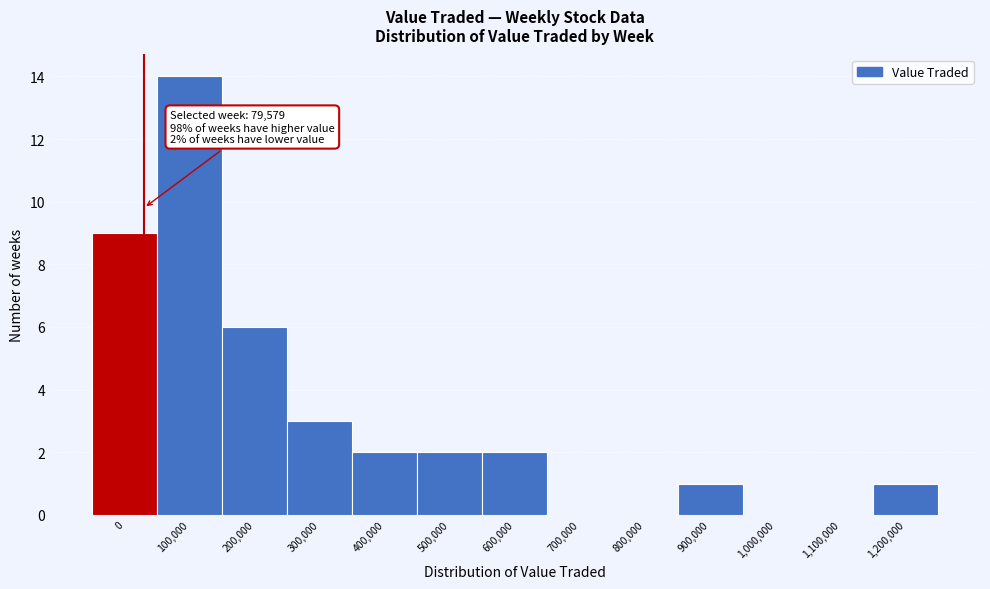

Reading left to right, extract all data points from this chart.

0=9	100,000=14	200,000=6	300,000=3	400,000=2	500,000=2	600,000=2	700,000=0	800,000=0	900,000=1	1,000,000=0	1,100,000=0	1,200,000=1